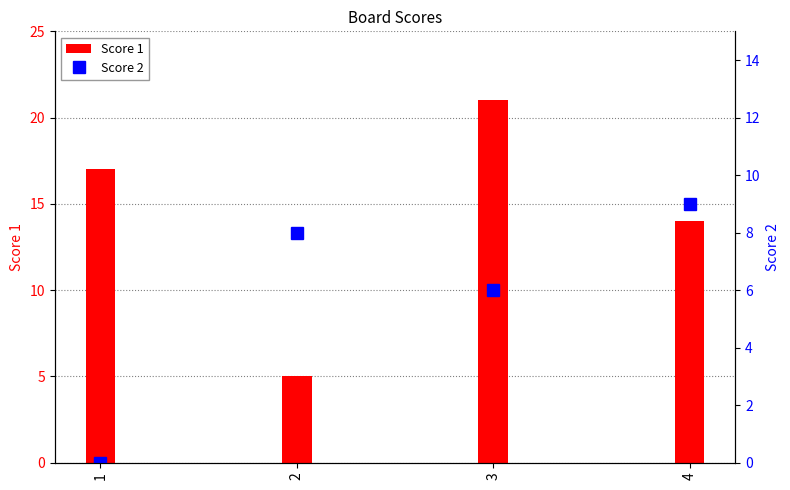

How many groups of bars are there?

4